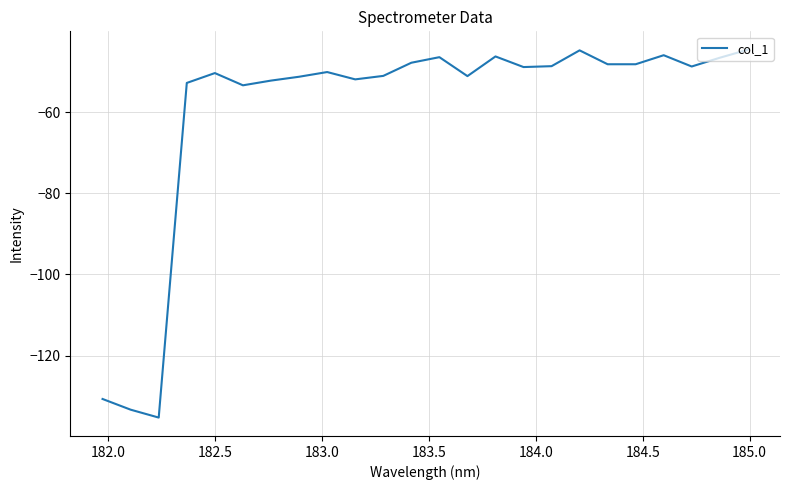

What is the greatest value displayed?

-44.6